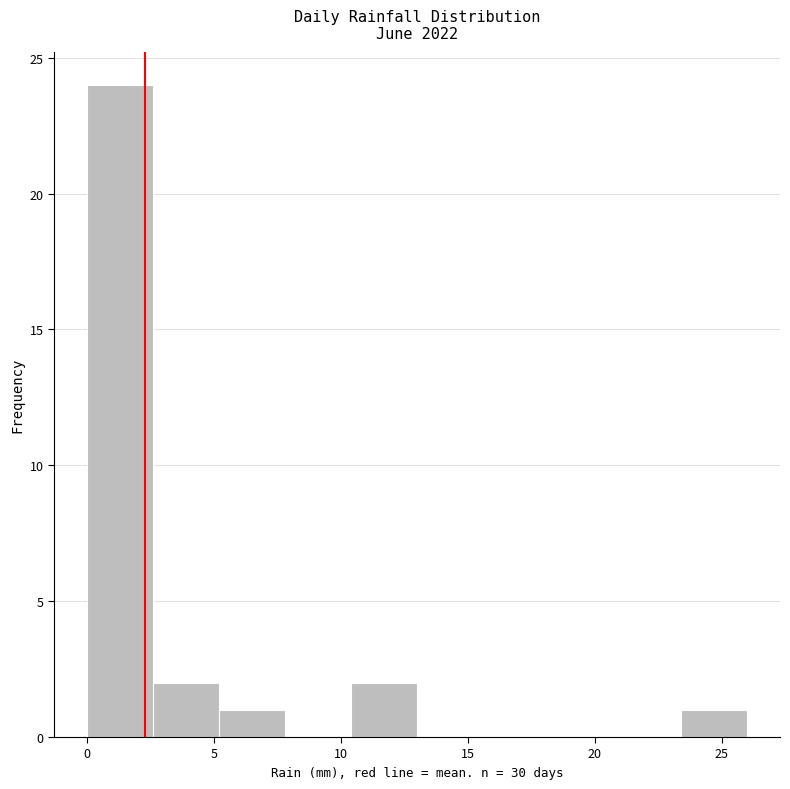

How tall is the bar that spans 0.0 to 2.6 on the x-axis? Neither the bar edges nor the heights are printed on the chart, so give them approximately, as read against the axes.

24